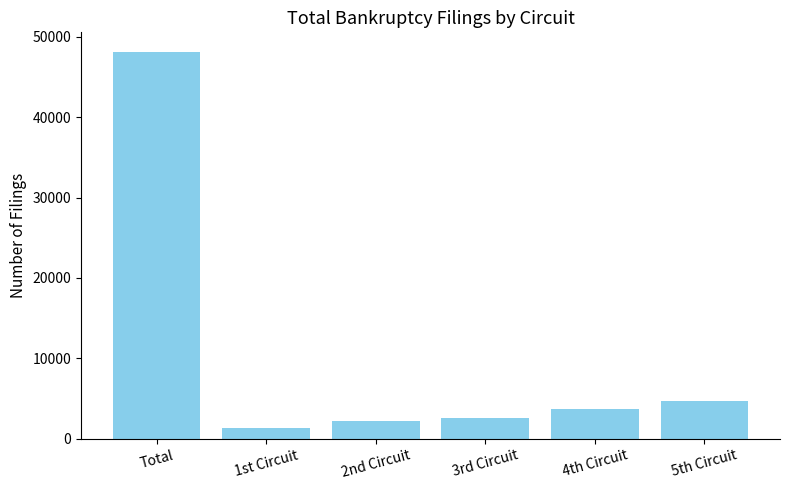

What is the ratio of the value at 3rd Circuit to the value at 1st Circuit?

2.0